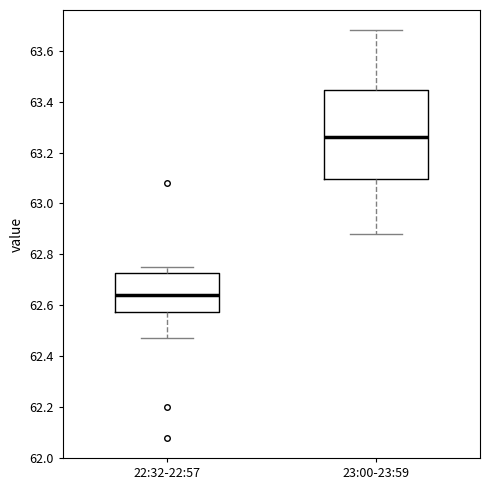

Where is the lower edge of the box for 23:00-23:59 on the y-axis? The values are not printed on the chart, so give them approximately, as read against the axis.

63.10